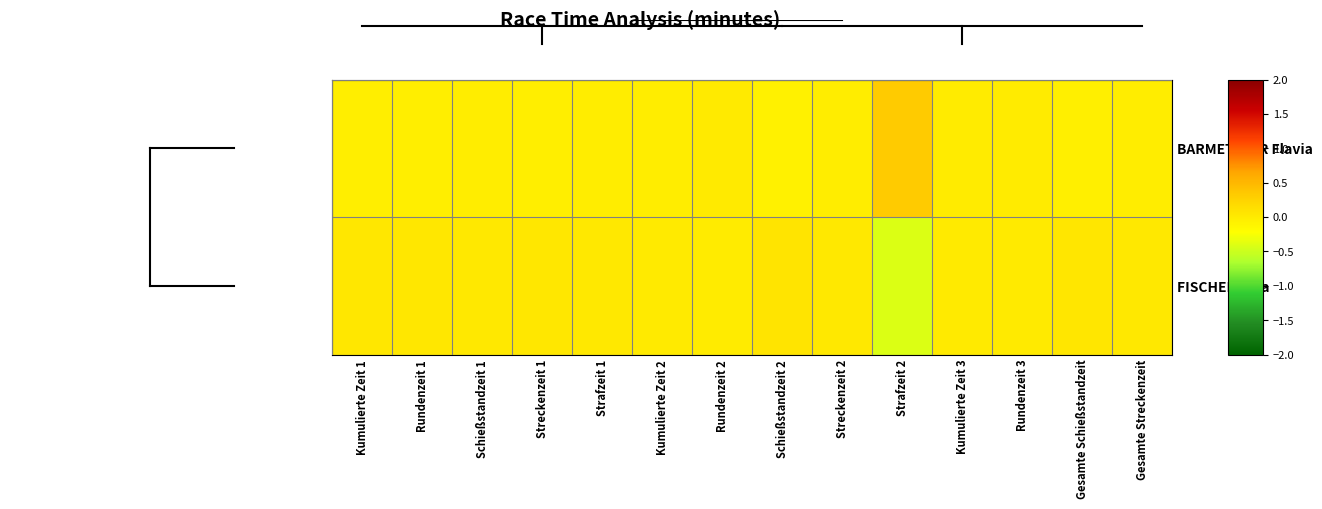

What is the smallest value displayed?

-0.4